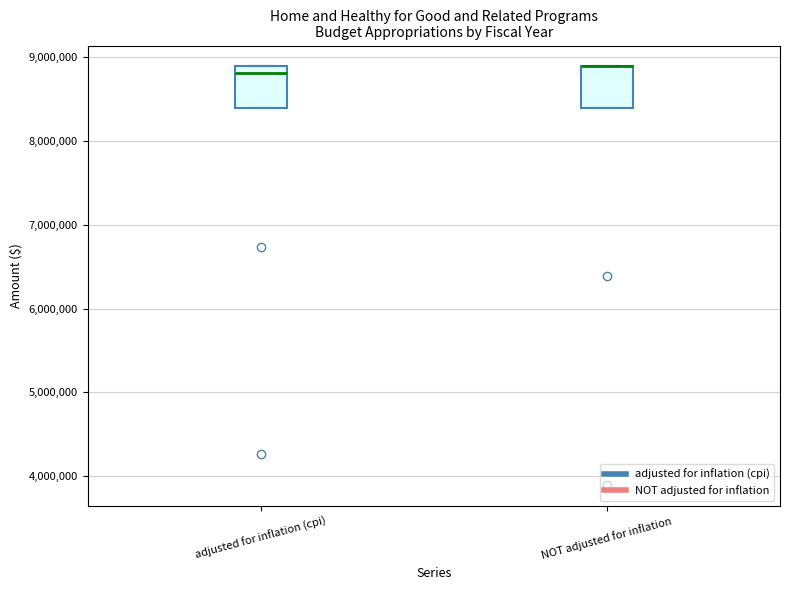

Where is the upper edge of the box for adjusted for inflation (cpi) on the y-axis? The values are not printed on the chart, so give them approximately, as read against the axis.

8900000